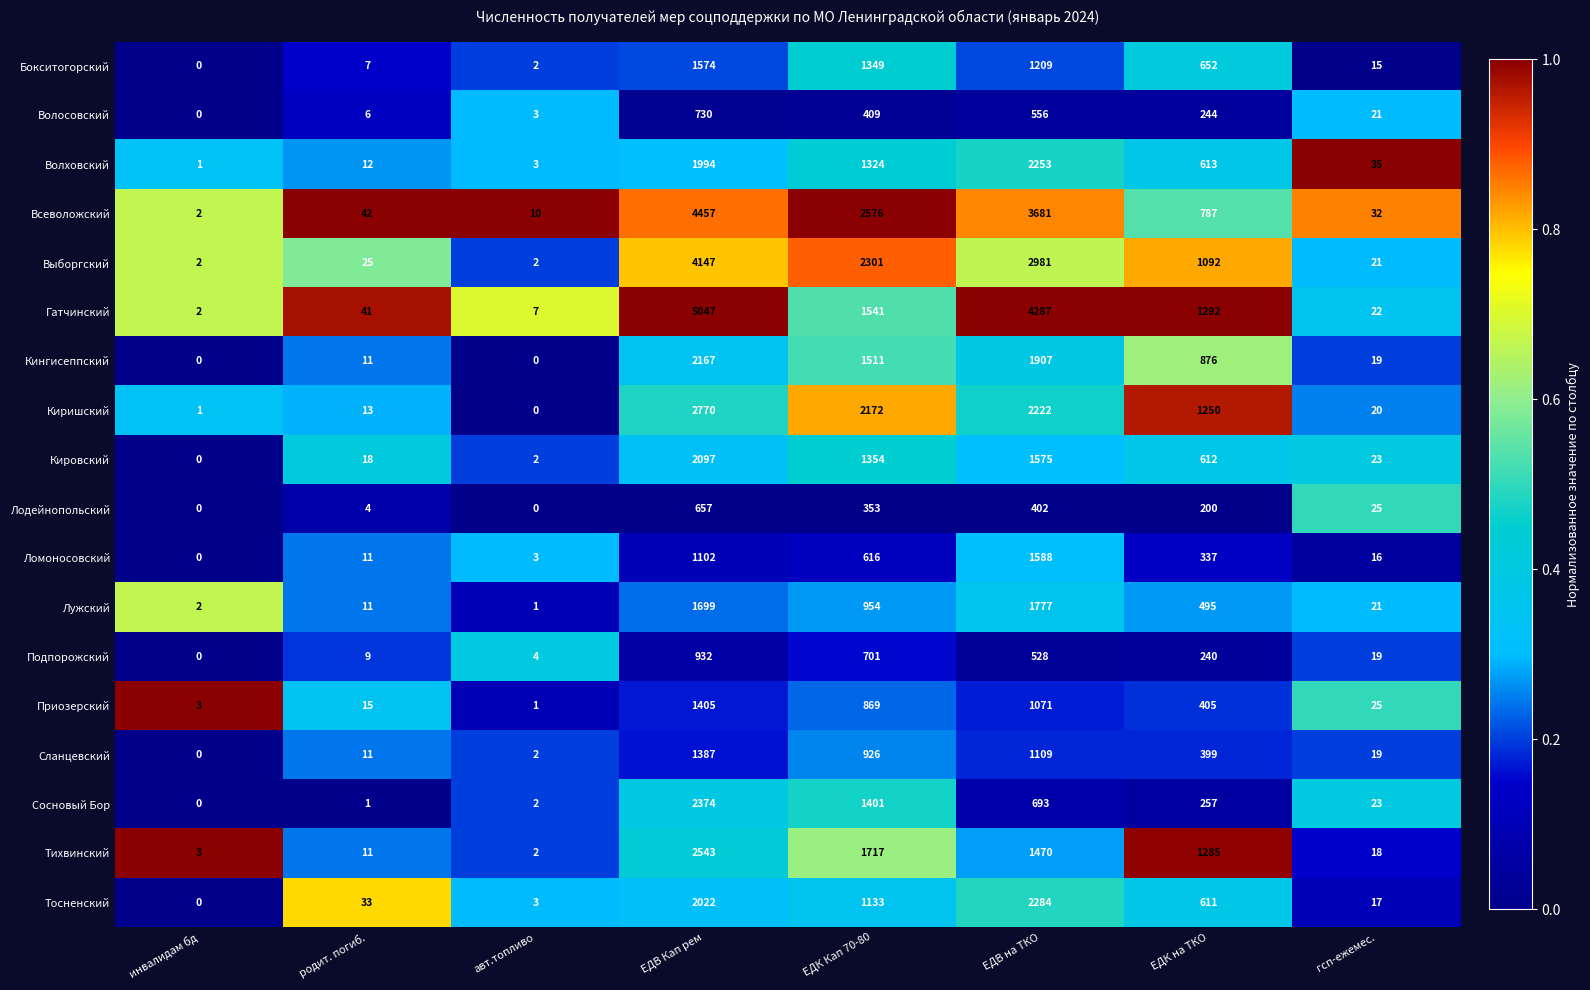

The Тосненский series shows 490 at ЕДК Кап 70-80. True or false?

False